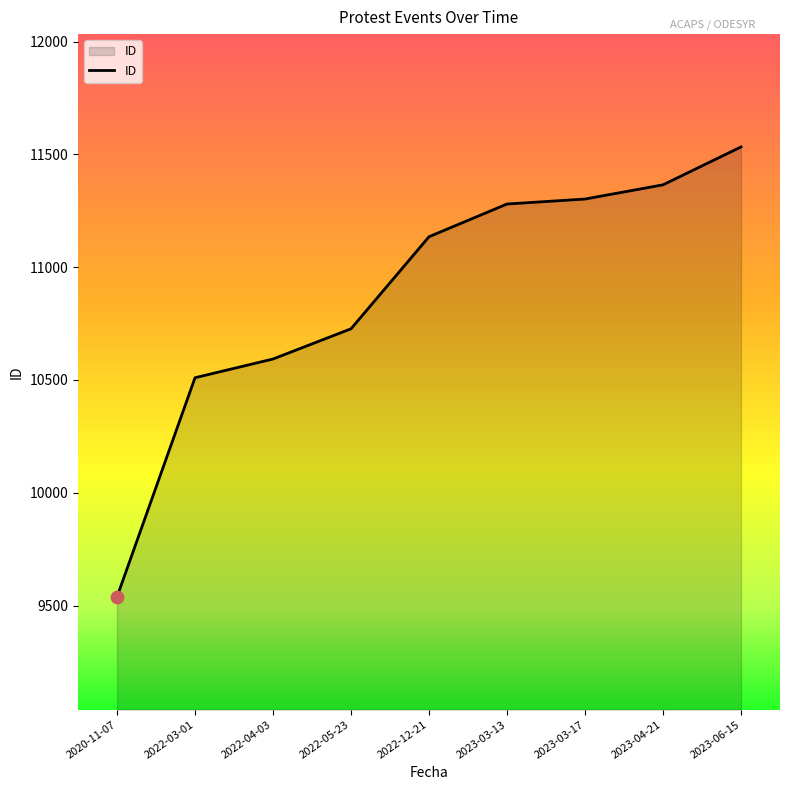

Between 2023-03-13 and 2023-04-21, which is larger?

2023-04-21